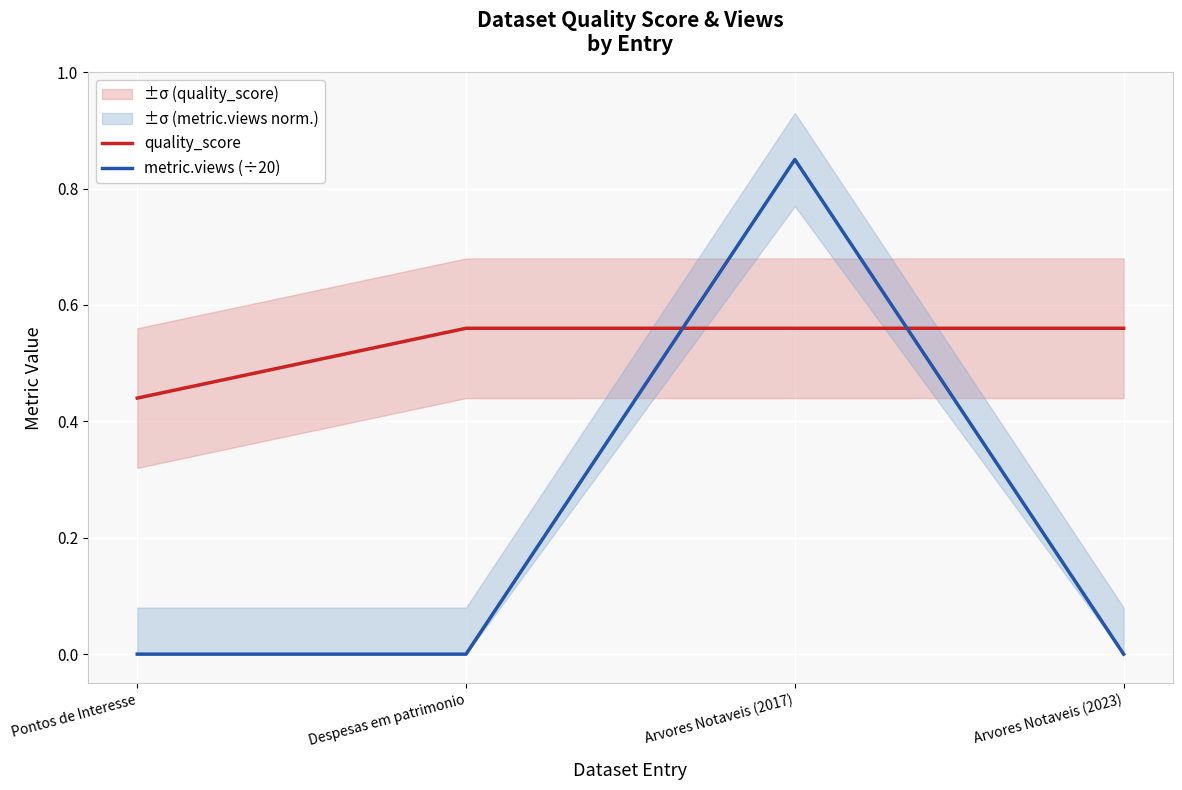

Which category has the lowest value across all series?

Pontos de Interesse